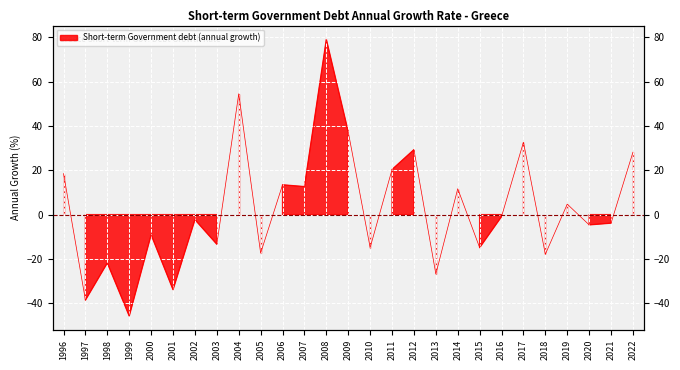

Reading left to right, transcribe all the data shown in this chart.

1996=18.5	1997=-38.5	1998=-21.8	1999=-45.7	2000=-9.1	2001=-33.8	2002=-2.2	2003=-13.3	2004=54.5	2005=-17.3	2006=13.4	2007=12.6	2008=79.0	2009=37.3	2010=-14.8	2011=20.3	2012=29.3	2013=-26.8	2014=11.7	2015=-14.9	2016=-0.9	2017=32.7	2018=-17.9	2019=4.7	2020=-4.6	2021=-3.8	2022=28.1